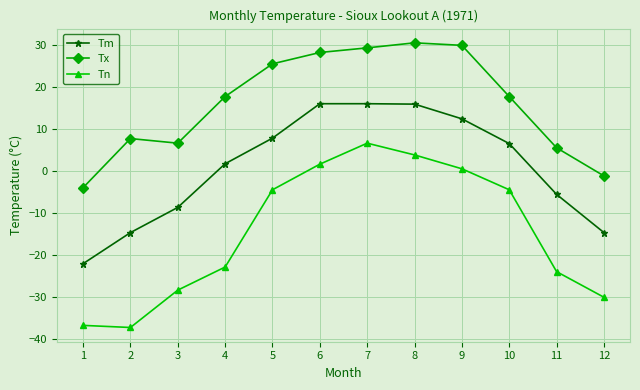

Which series changed the most between 1 and 4?

Tm